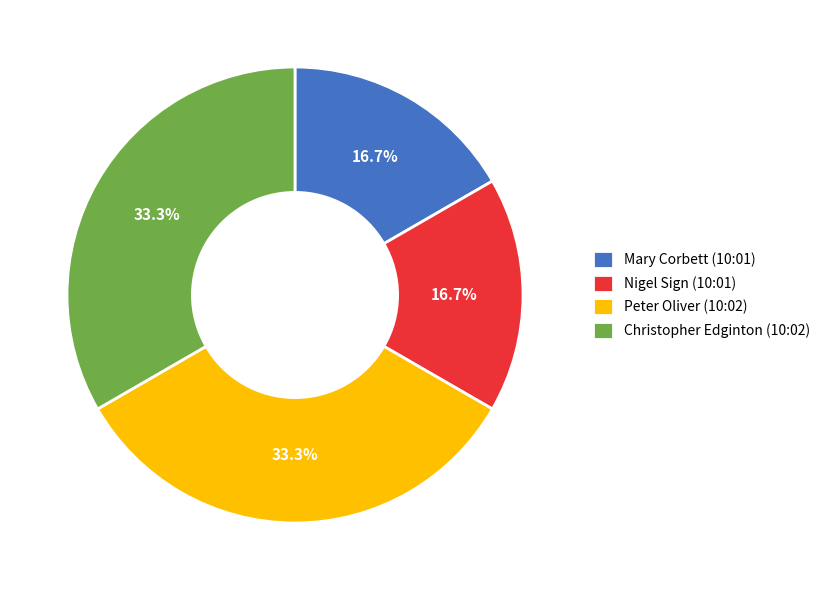

To the nearest percent, what is the average slice percentage?

25%